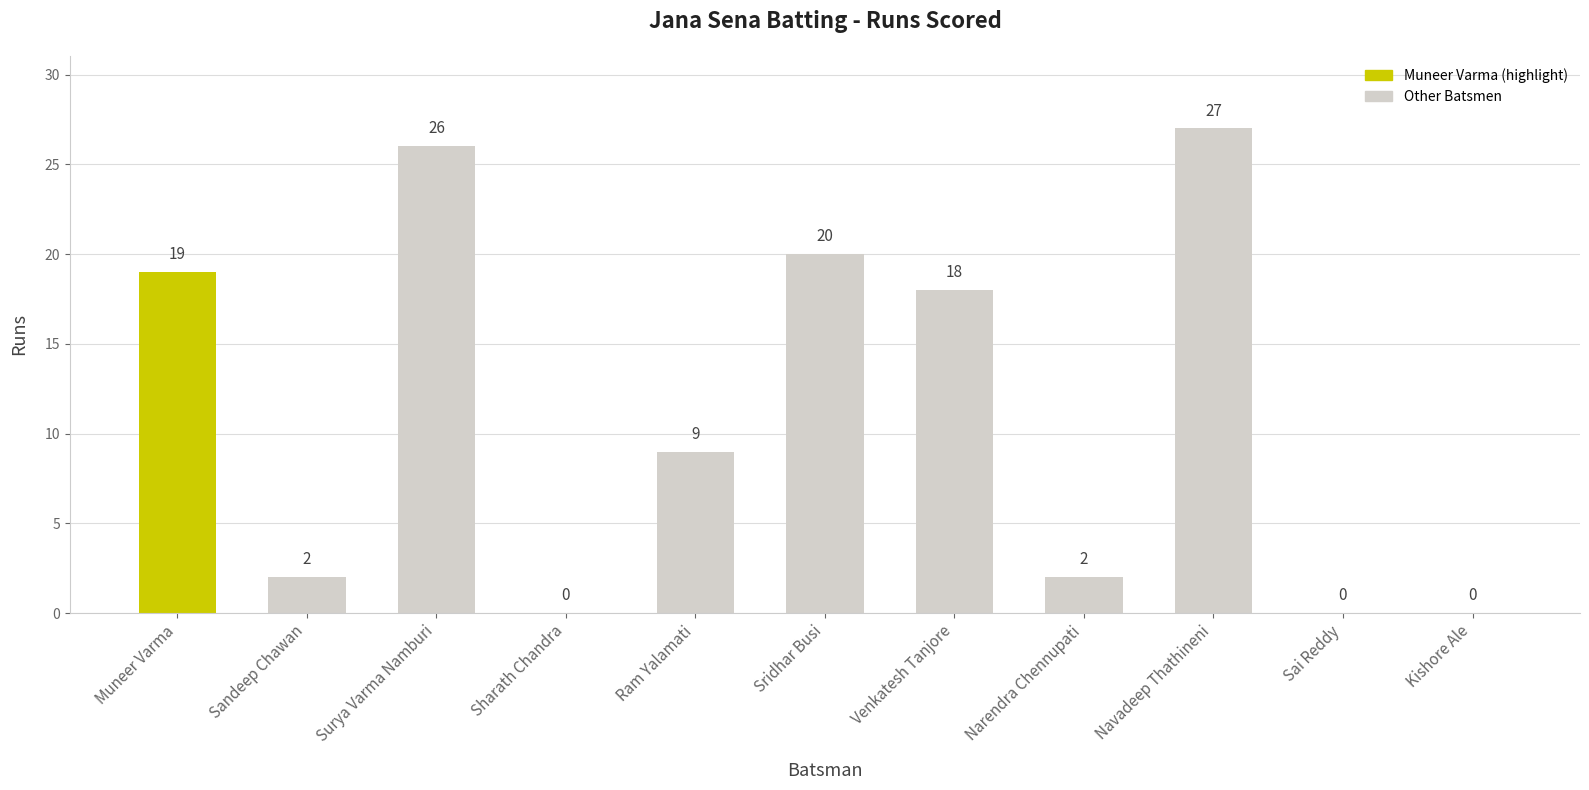

Which label corresponds to the largest value in the chart?

Navadeep Thathineni